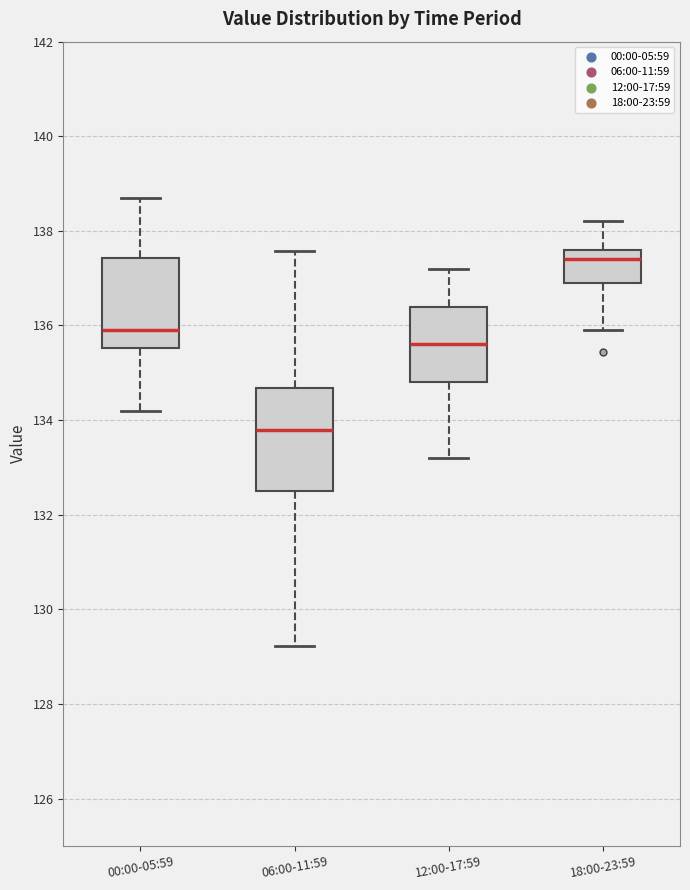

Reading left to right, read every box against the y-axis: the position of its median line, the range the box covers, and the ends of its whiskers. The values are not printed on the chart, so give them approximately, as read against the axis.

00:00-05:59: median 136.0, box 135.6 to 137.4, whiskers 134.2 to 138.8
06:00-11:59: median 133.8, box 132.6 to 134.6, whiskers 129.2 to 137.6
12:00-17:59: median 135.6, box 134.8 to 136.4, whiskers 133.2 to 137.2
18:00-23:59: median 137.4, box 137.0 to 137.6, whiskers 136.0 to 138.2